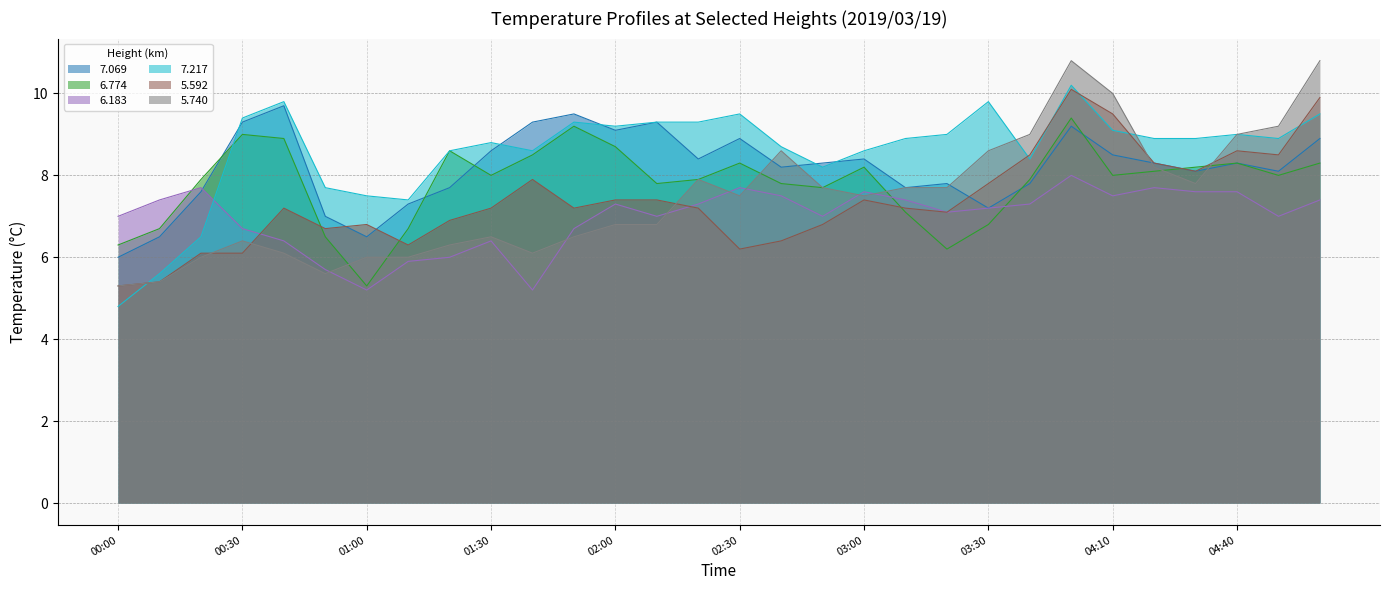

What is the difference between the maximum and minimum values in the 5.740 series?

5.5